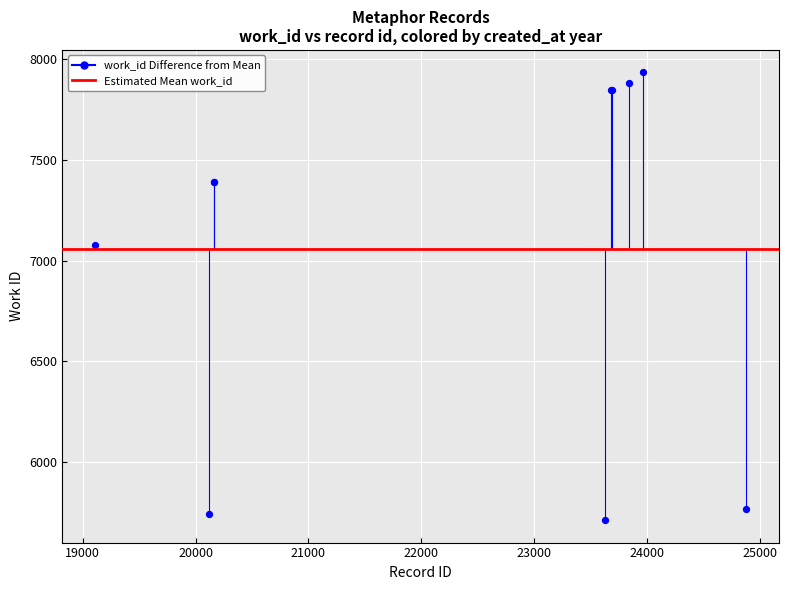

What Y value in the scatter plot is closest to 6823?

7075